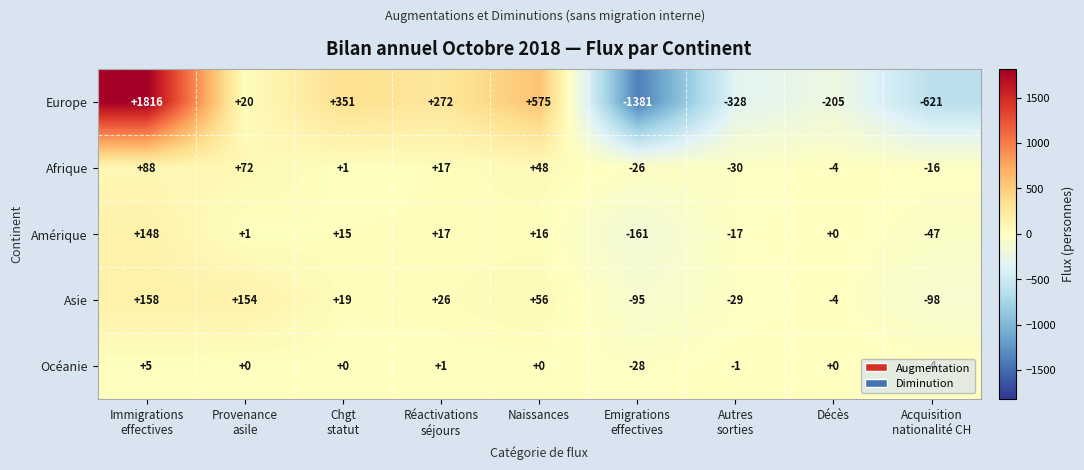

What is the average value of the Asie series?

21